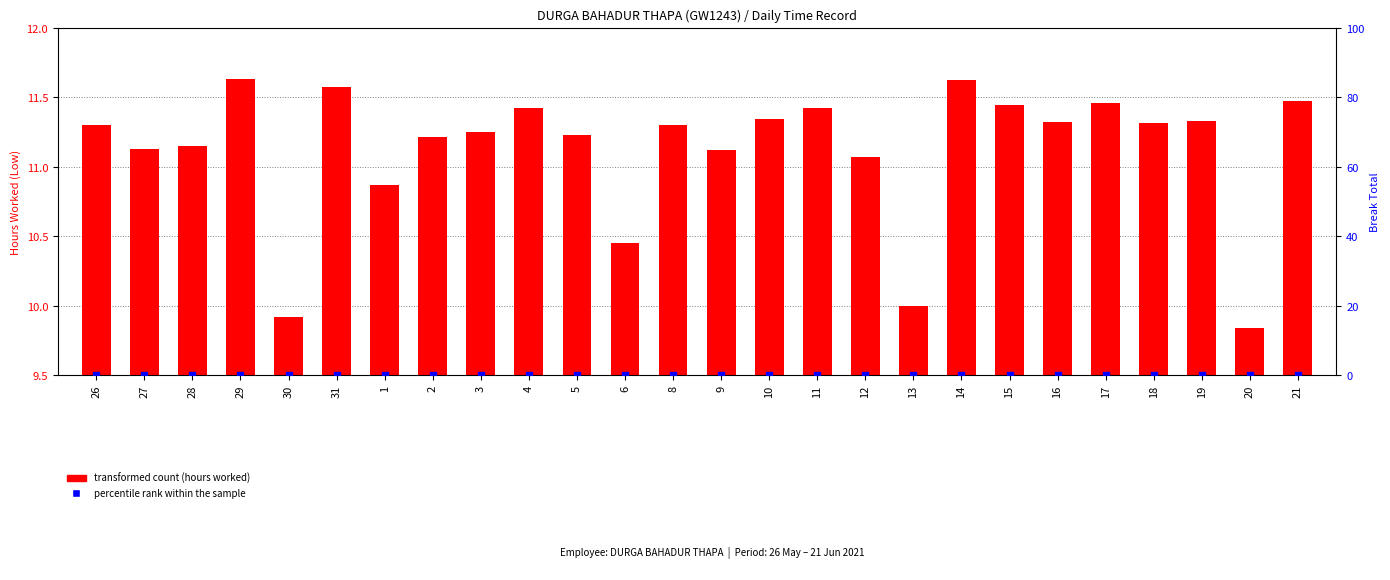

Which series reaches the maximum Y coordinate?

transformed count (hours worked)